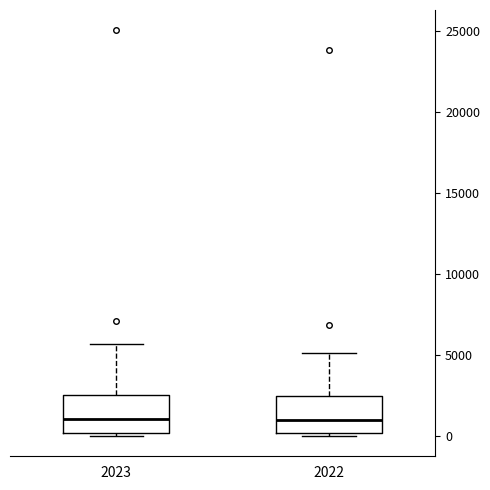

Reading left to right, transcribe this box plot: for each box, give where its median line is, the range the box spans, and where its two whiskers end, as read against the y-axis. The values are not printed on the chart, so give them approximately, as read against the axis.

2023: median 1000, box 0 to 2500, whiskers 0 (just below the box's lower edge) to 5500
2022: median 1000, box 0 to 2500, whiskers 0 (just below the box's lower edge) to 5000